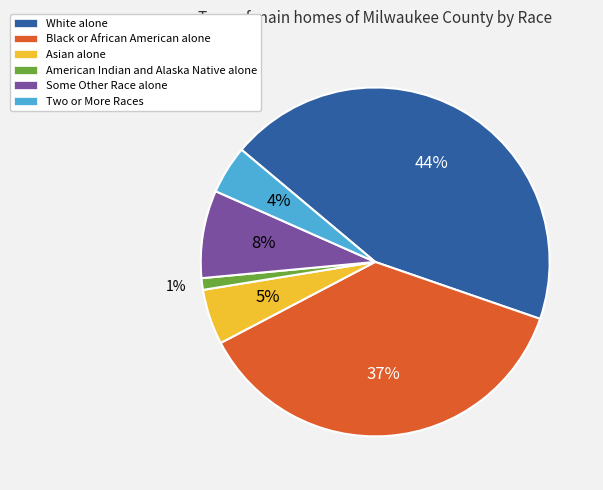

Is there a majority slice in this chart?

No